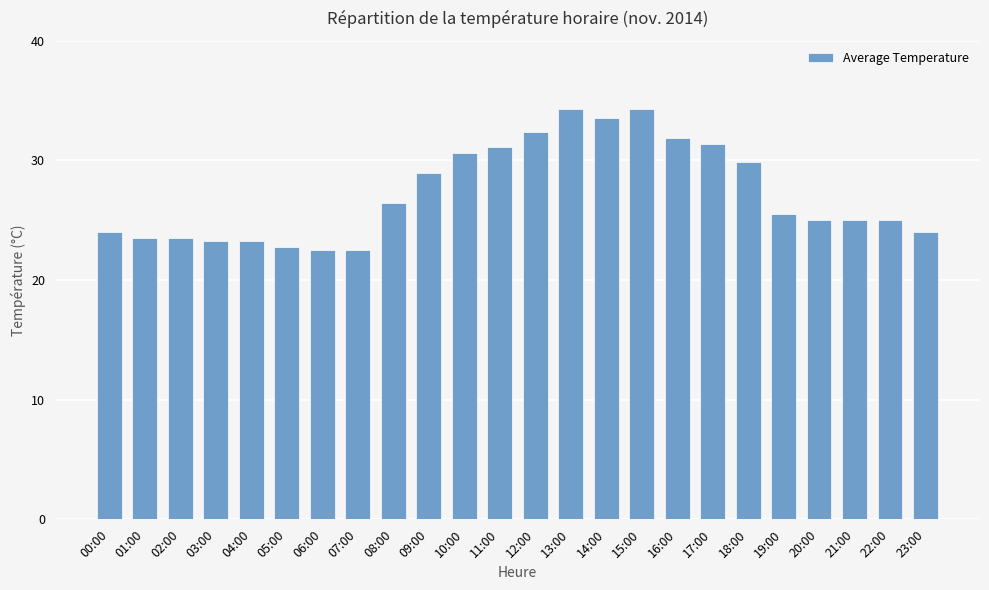

What is the label of the 4th bar from the left?

03:00